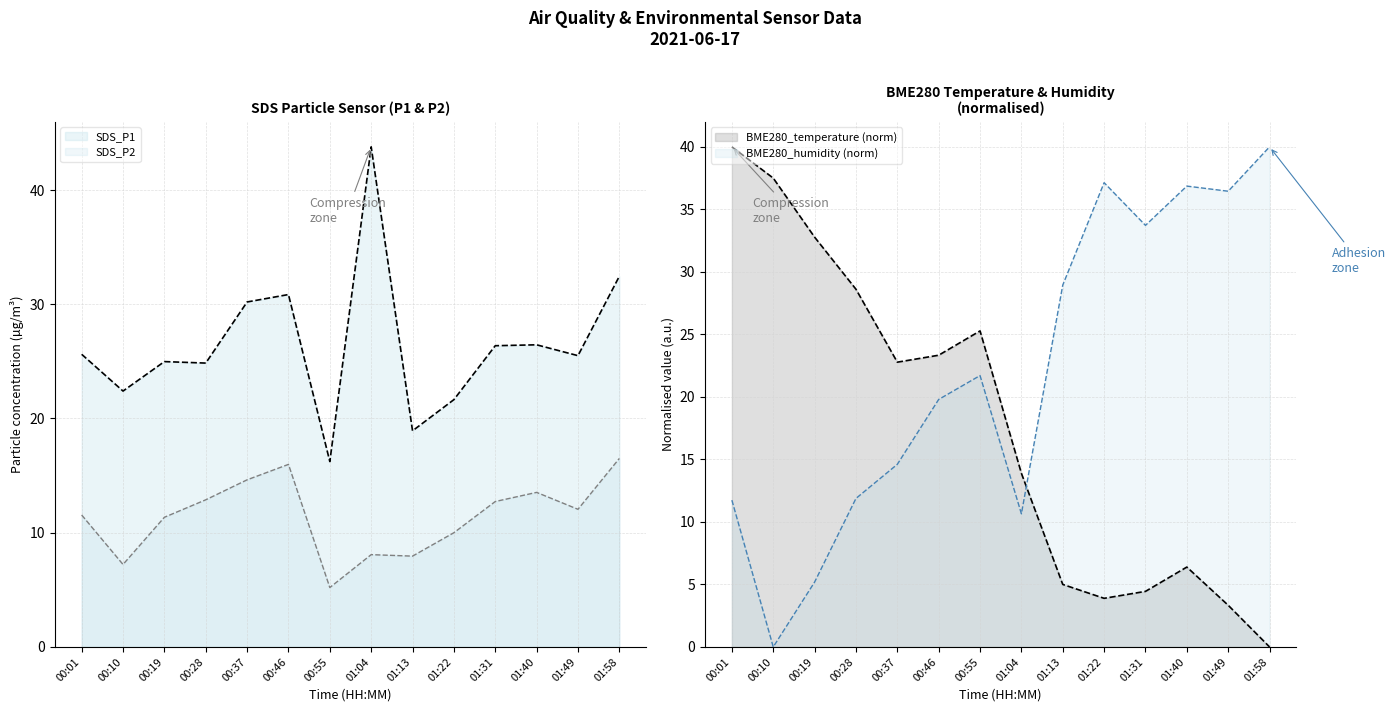

What is the label of the 13th point from the right?

00:10